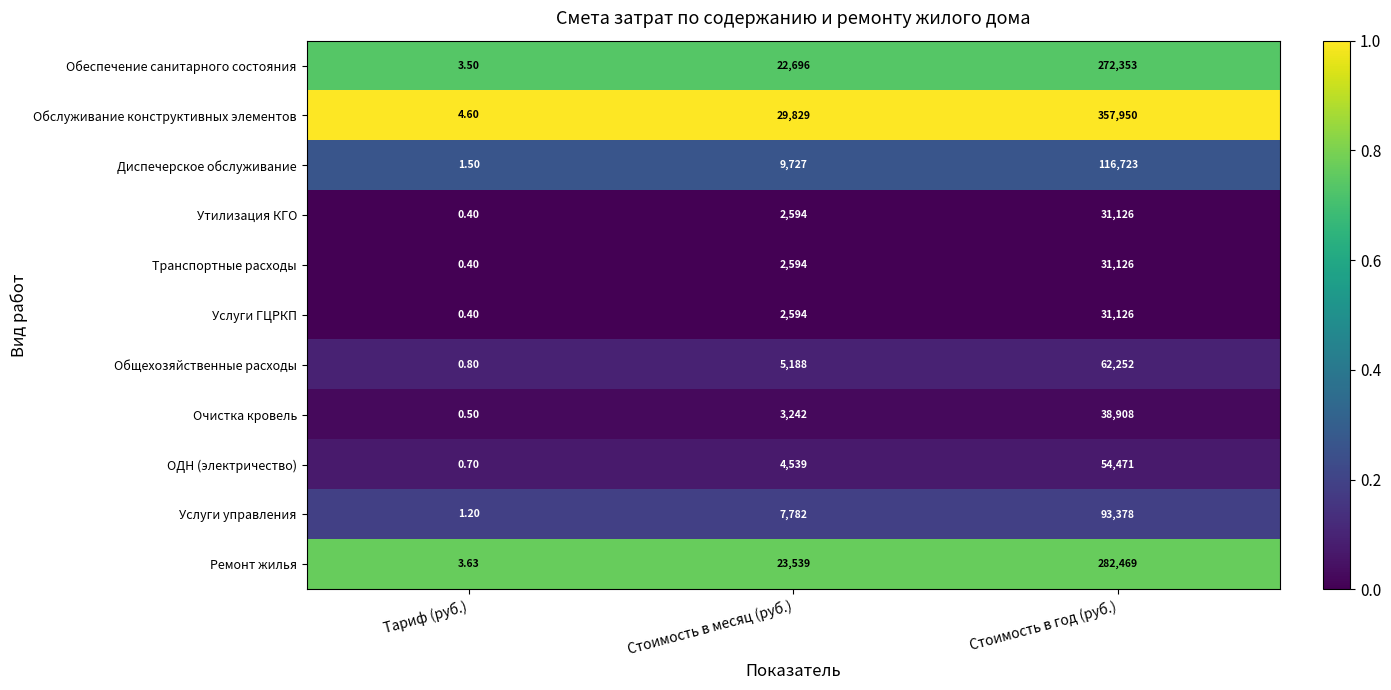

Which category has the highest value across all series?

Стоимость в год (руб.)